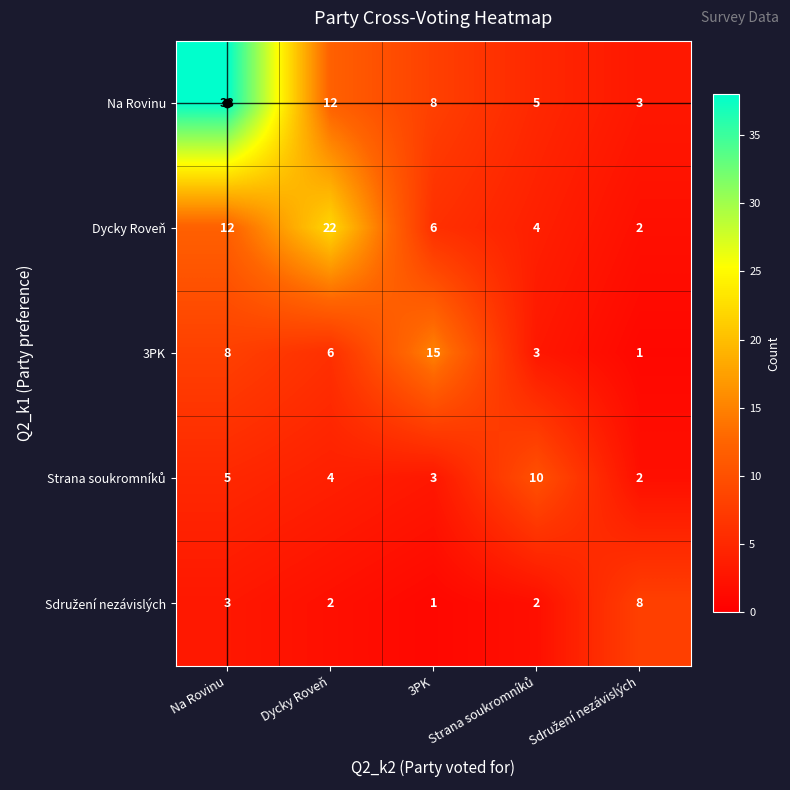

What is the maximum value shown in the chart?

38